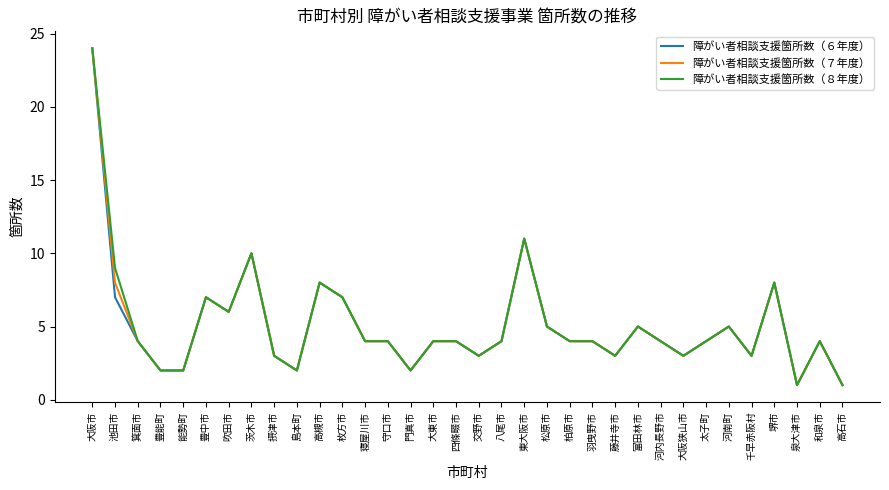

What is the difference between the 障がい者相談支援箇所数（８年度） values at 泉大津市 and 交野市?

2